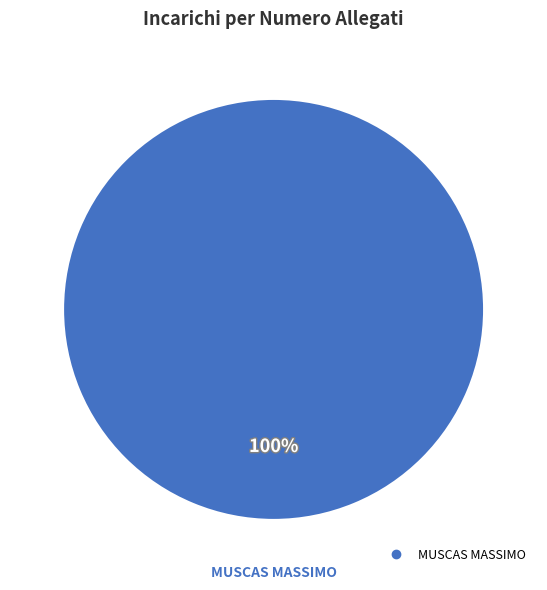

Does any single category account for the majority?

Yes